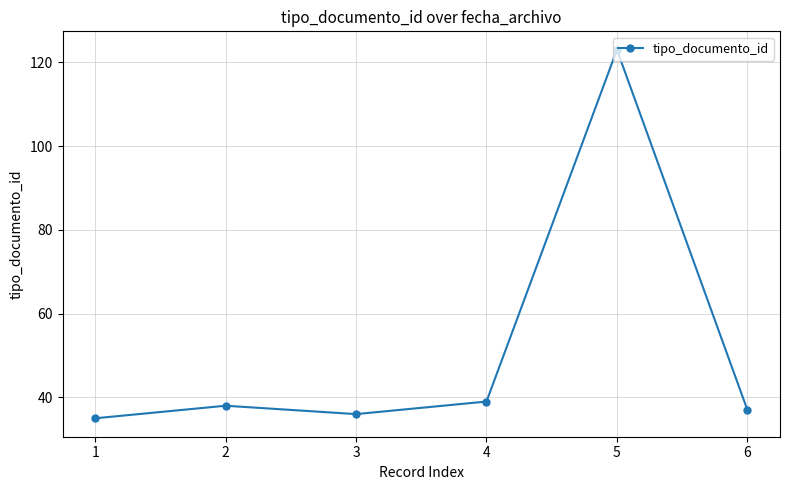

Is it true that the value at 4 is 39?

True